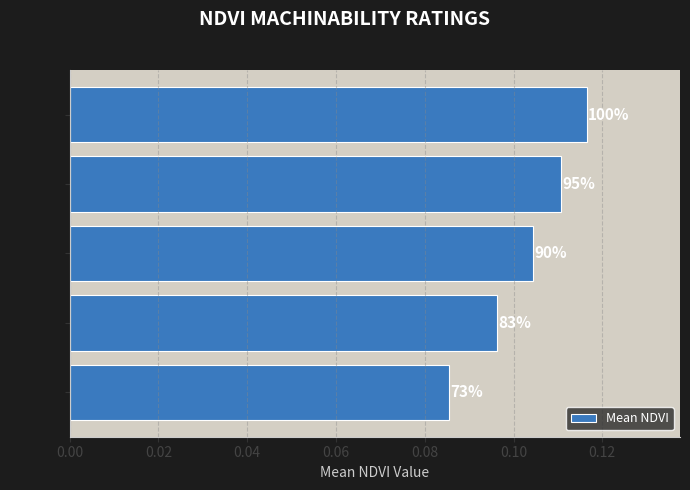

How many bars are there in total?

5